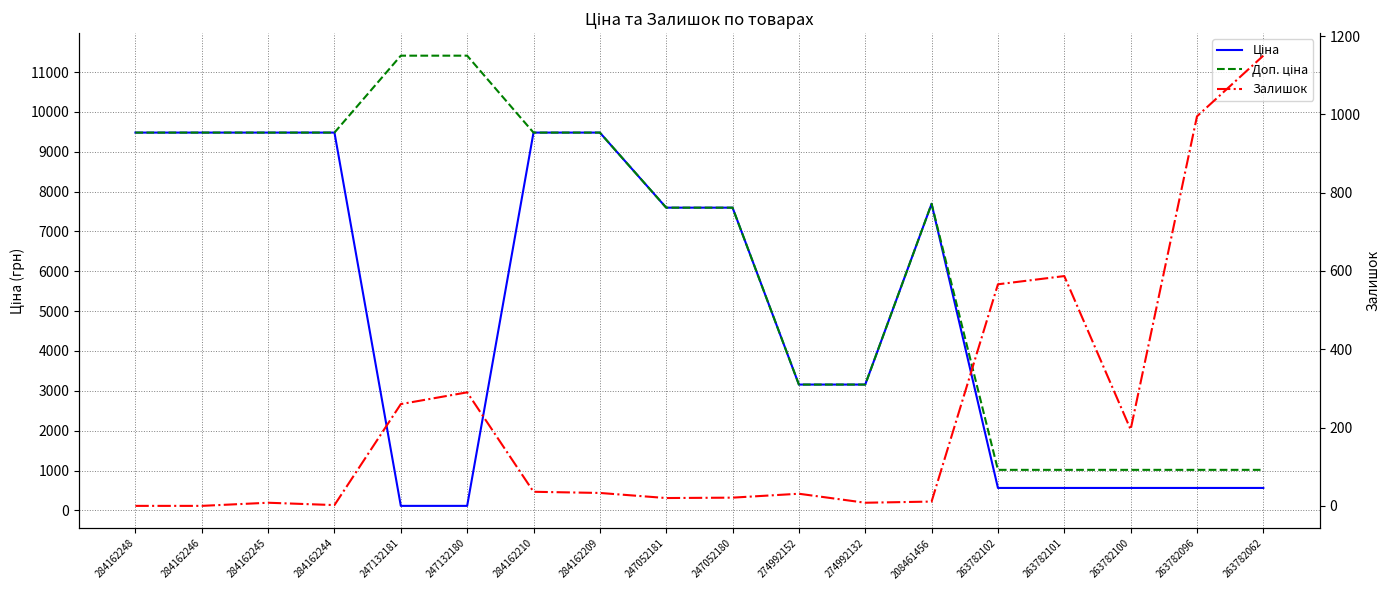

What are all the series names shown in the legend?

Ціна, Доп. ціна, Залишок